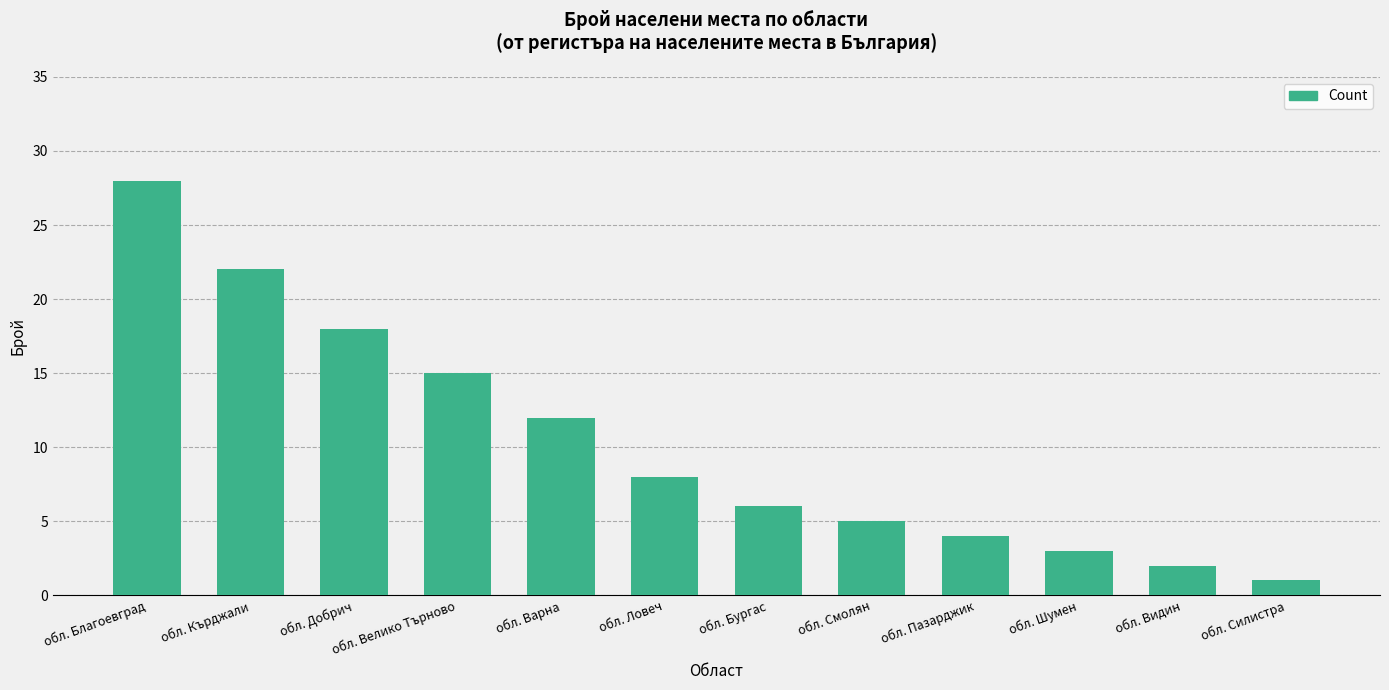

What is the label of the 2nd bar from the right?

обл. Видин